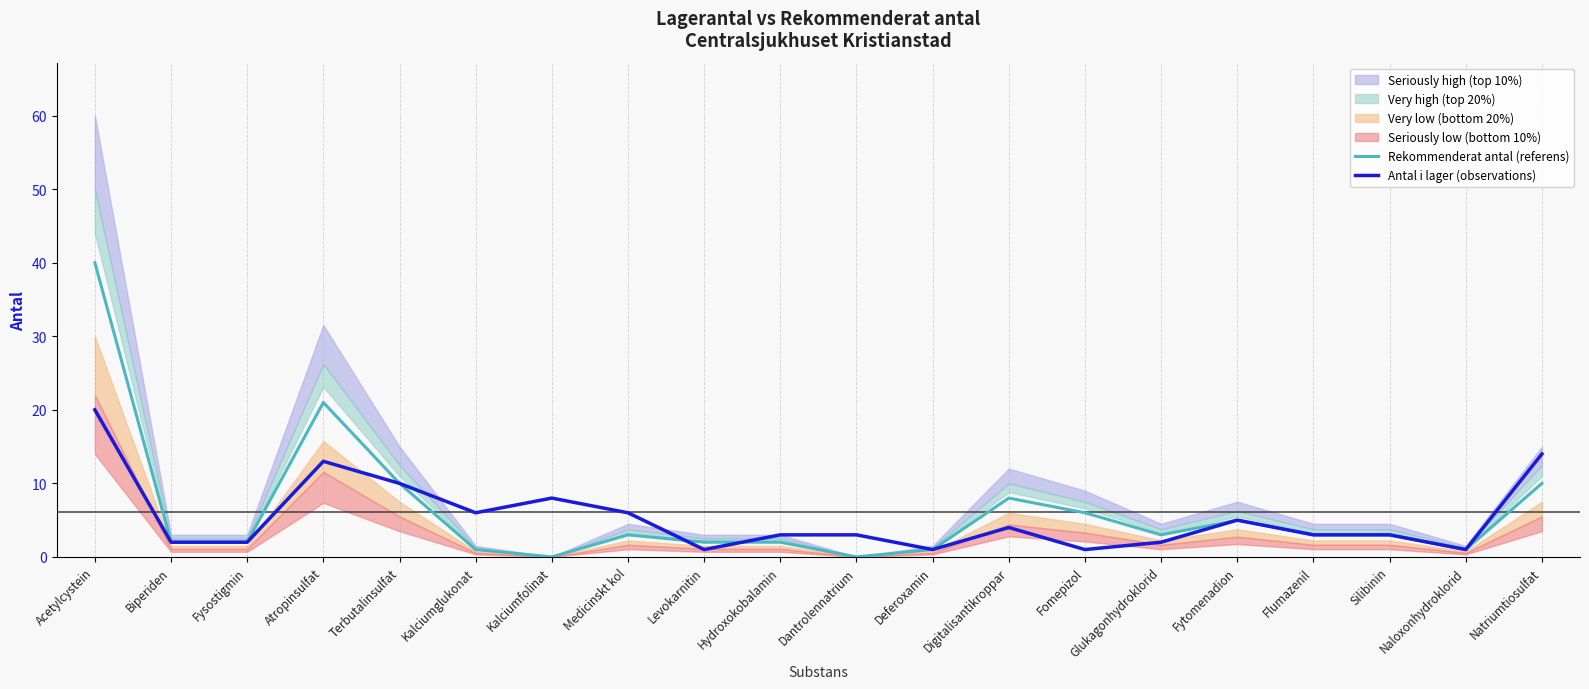

Reading left to right, transcribe all the data shown in this chart.

Rekommenderat antal (referens): 40	2	2	21	10	1	0	3	2	2	0	1	8	6	3	5	3	3	1	10
Antal i lager (observations): 20	2	2	13	10	6	8	6	1	3	3	1	4	1	2	5	3	3	1	14